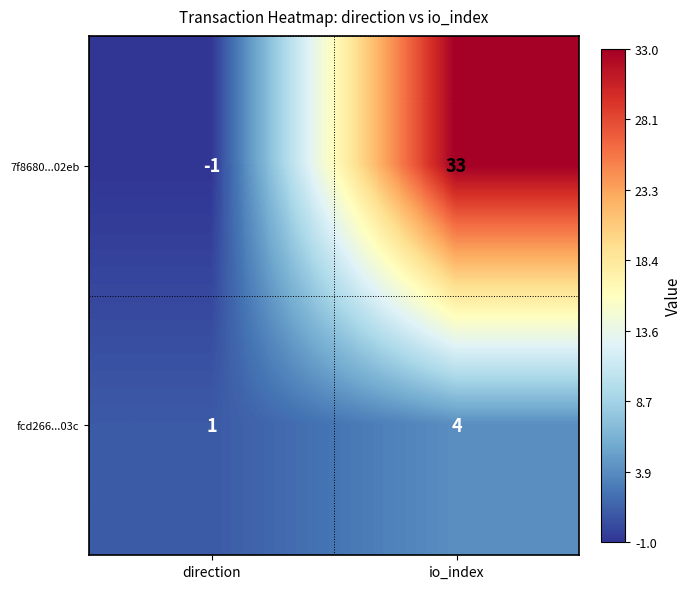

Which category has the lowest value in the fcd266...03c series?

direction